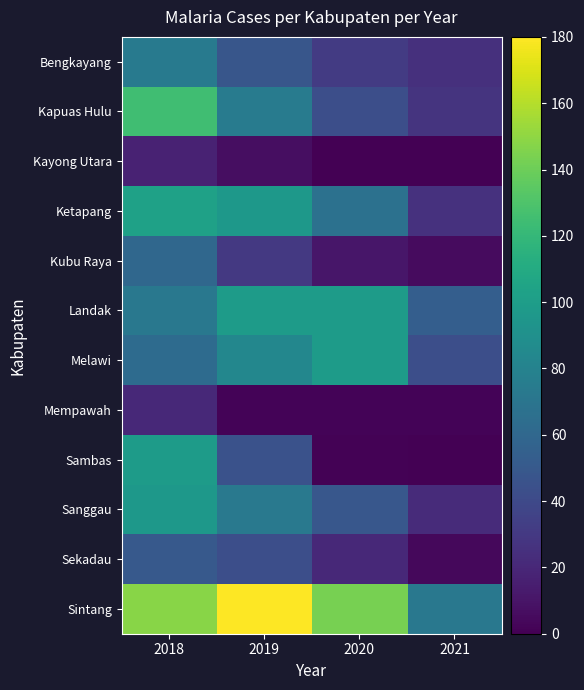

What is the spread (max minus min) of values at 2019?

178